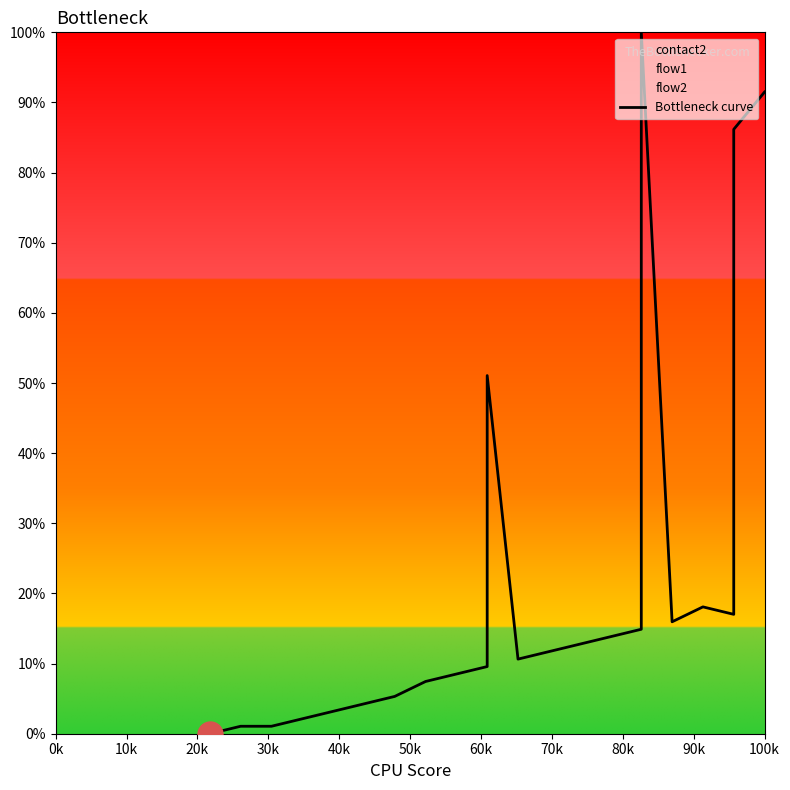

True or false: the data has more than 2 interior local peaks.

True